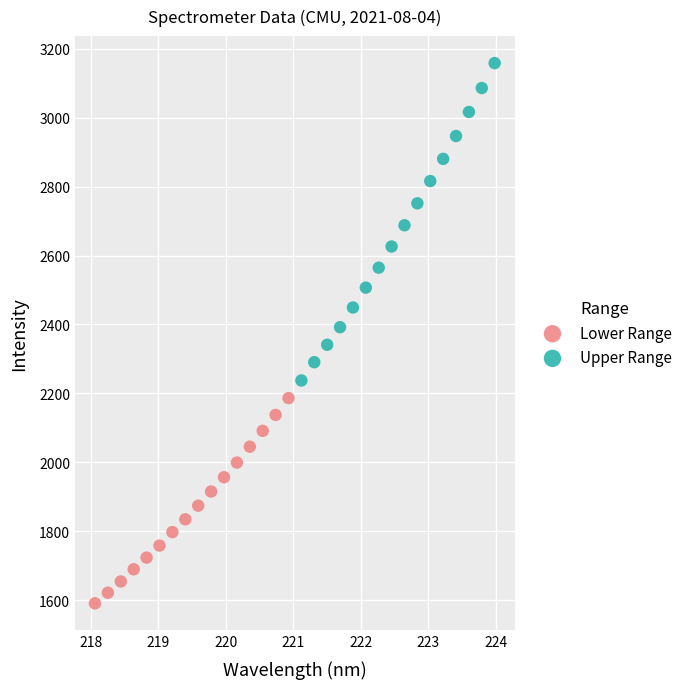

Which series has the widest spread of Y values?

Upper Range